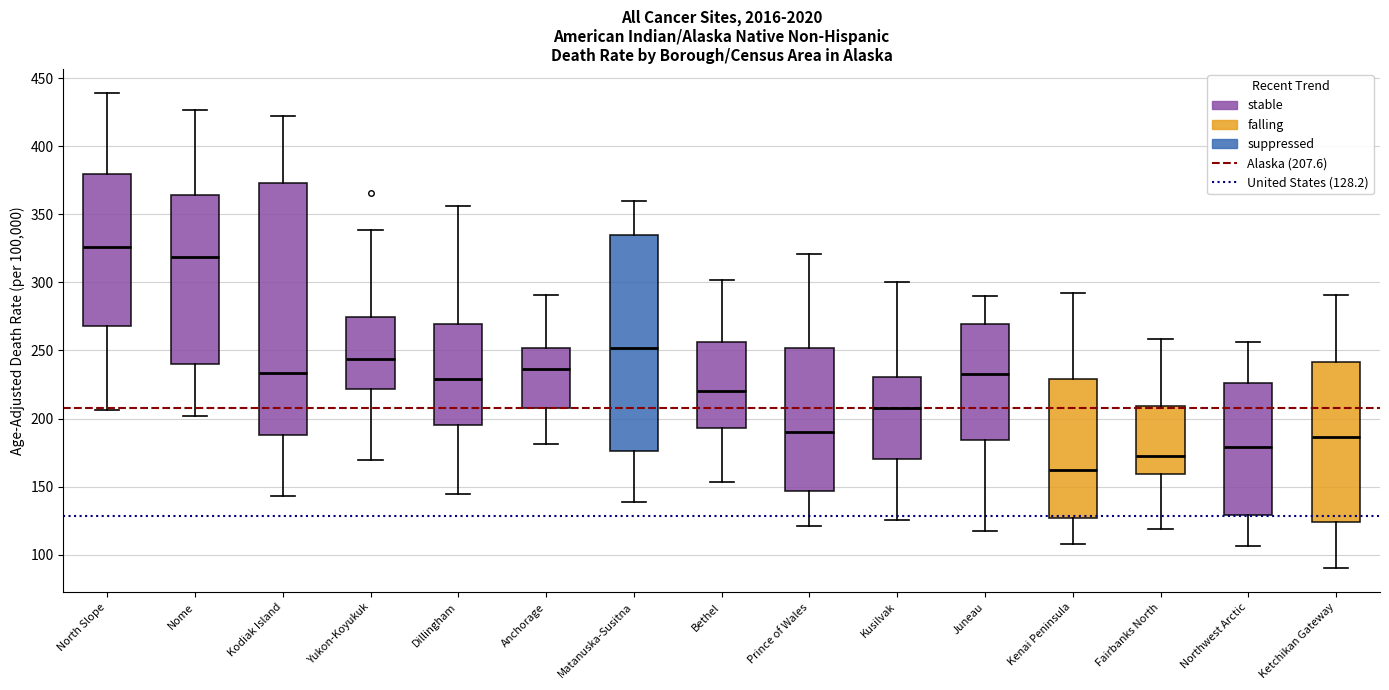

Reading left to right, transcribe this box plot: for each box, give where its median line is, the range the box spans, and where its two whiskers end, as read against the y-axis. The values are not printed on the chart, so give them approximately, as read against the axis.

North Slope: median 325, box 270 to 380, whiskers 205 to 440
Nome: median 320, box 240 to 365, whiskers 200 to 425
Kodiak Island: median 235, box 190 to 375, whiskers 145 to 420
Yukon-Koyukuk: median 245, box 220 to 275, whiskers 170 to 340
Dillingham: median 230, box 195 to 270, whiskers 145 to 355
Anchorage: median 235, box 210 to 250, whiskers 180 to 290
Matanuska-Susitna: median 250, box 175 to 335, whiskers 140 to 360
Bethel: median 220, box 195 to 255, whiskers 155 to 300
Prince of Wales: median 190, box 145 to 250, whiskers 120 to 320
Kusilvak: median 210, box 170 to 230, whiskers 125 to 300
Juneau: median 235, box 185 to 270, whiskers 120 to 290
Kenai Peninsula: median 160, box 125 to 230, whiskers 110 to 290
Fairbanks North: median 170, box 160 to 210, whiskers 120 to 260
Northwest Arctic: median 180, box 130 to 225, whiskers 105 to 255
Ketchikan Gateway: median 185, box 125 to 240, whiskers 90 to 290